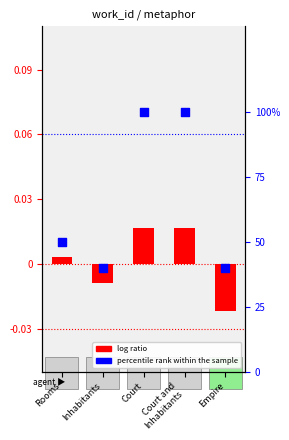

What is the change in value from Rooms to Inhabitants?

-10